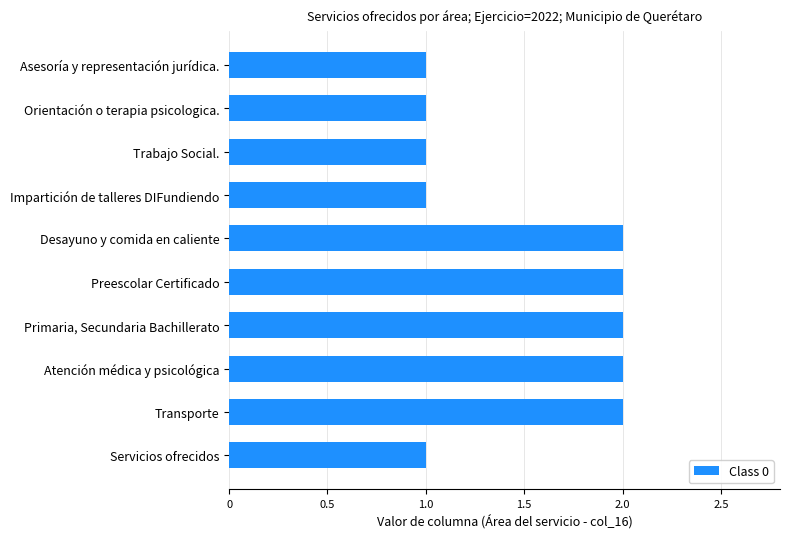

How many categories are shown in the chart?

10